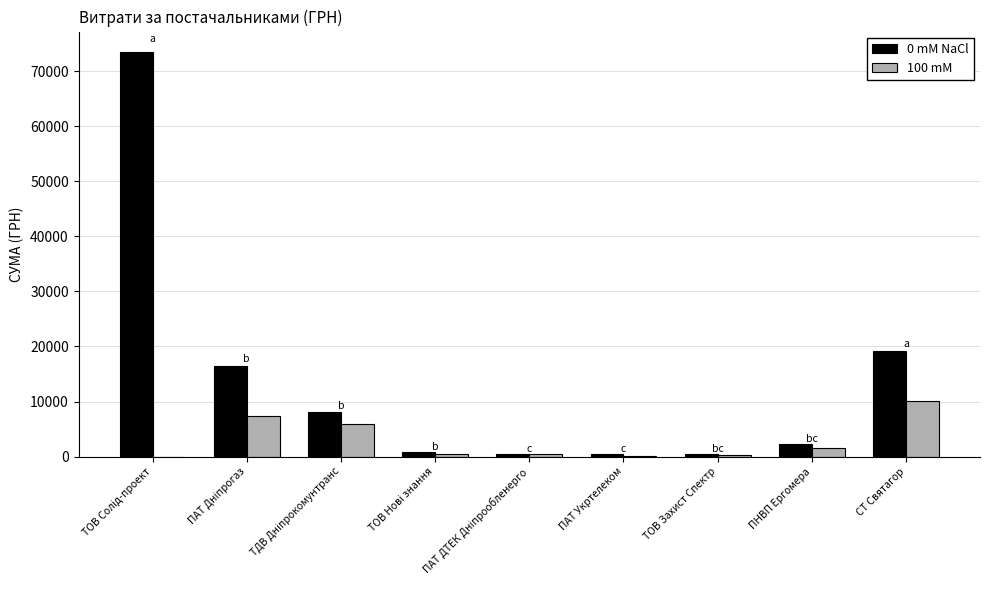

What is the highest value of the 100 mM series?

10125.0